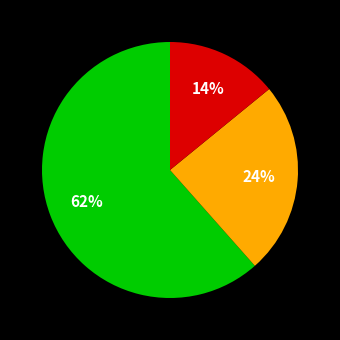

To the nearest percent, what is the average slice percentage?

33%